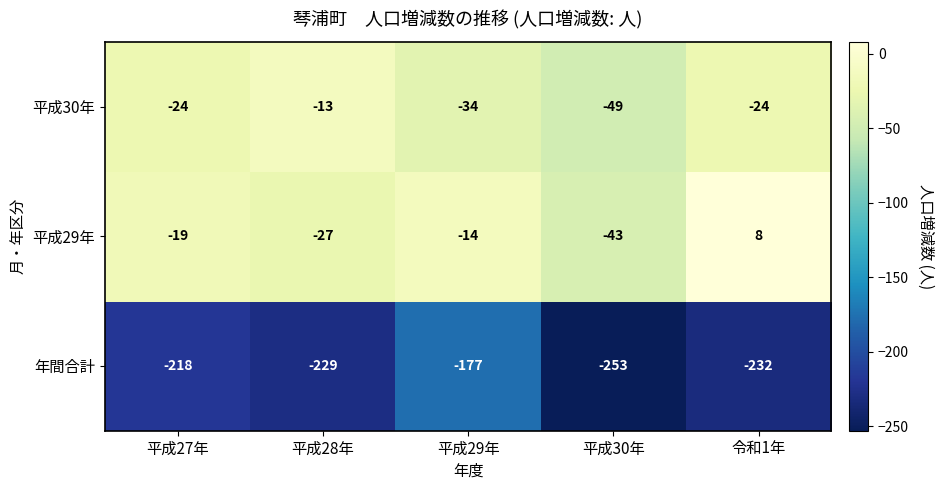

True or false: 年間合計 has a value of -332 at 平成27年.

False